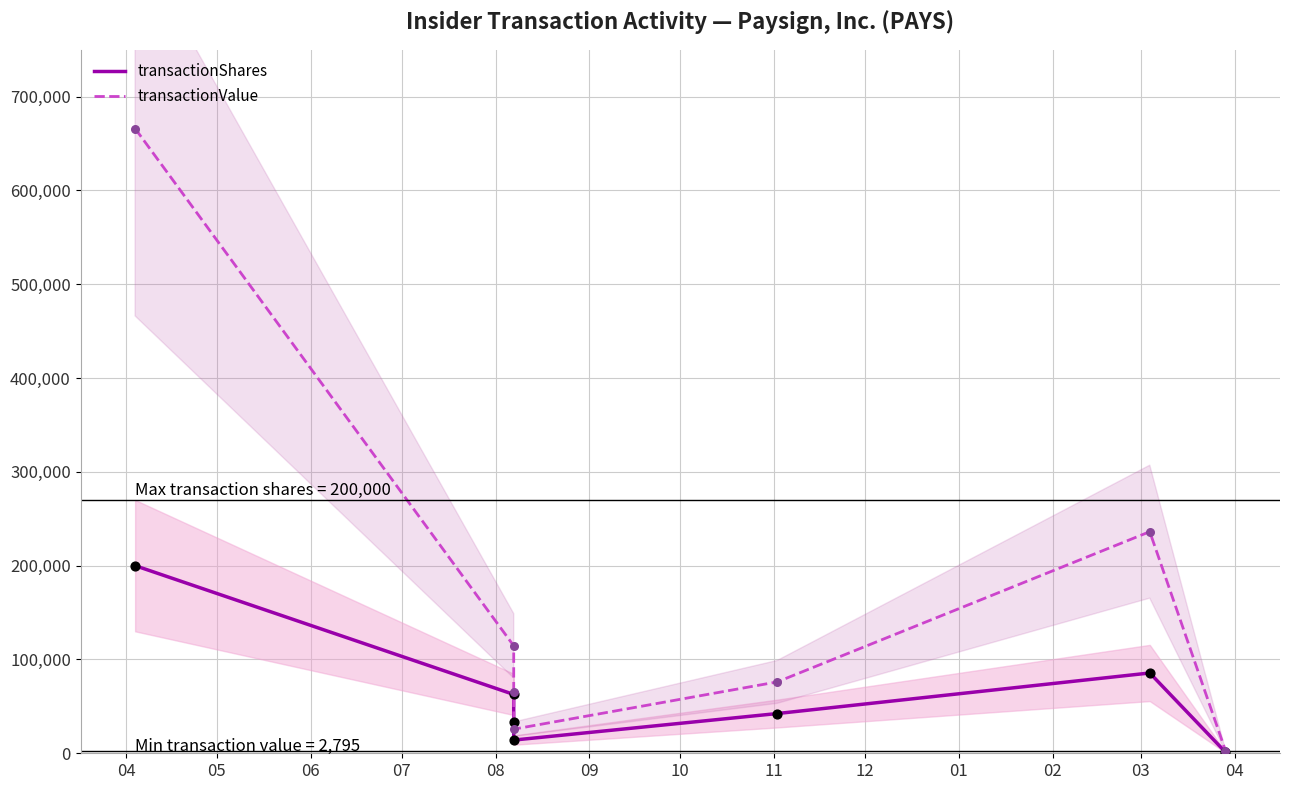

What are all the series names shown in the legend?

transactionShares, transactionValue